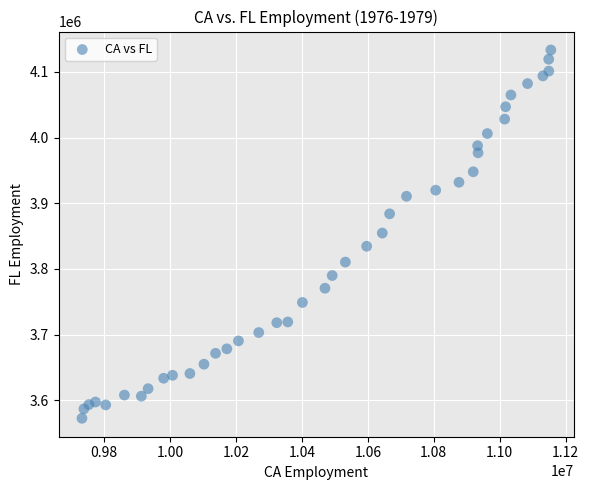

What is the range of Y values (max minus min)?

560900